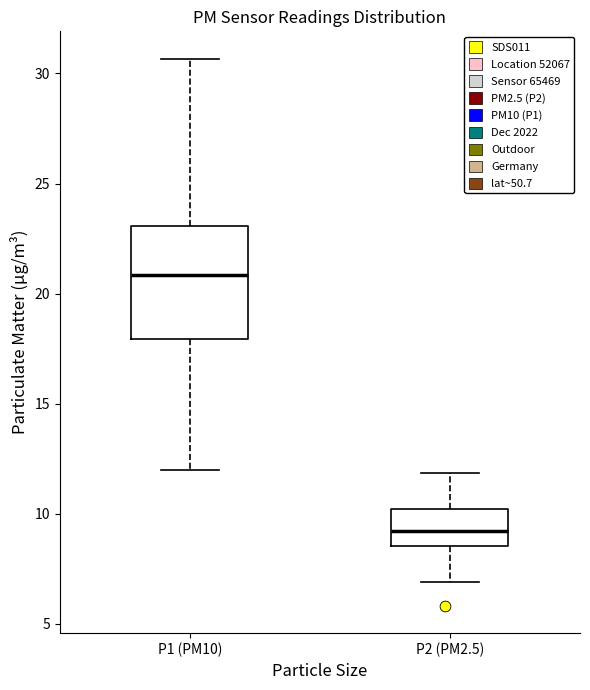

Reading left to right, read every box against the y-axis: the position of its median line, the range the box covers, and the ends of its whiskers. The values are not printed on the chart, so give them approximately, as read against the axis.

P1 (PM10): median 21.0, box 18.0 to 23.0, whiskers 12.0 to 30.5
P2 (PM2.5): median 9.0, box 8.5 to 10.0, whiskers 7.0 to 12.0